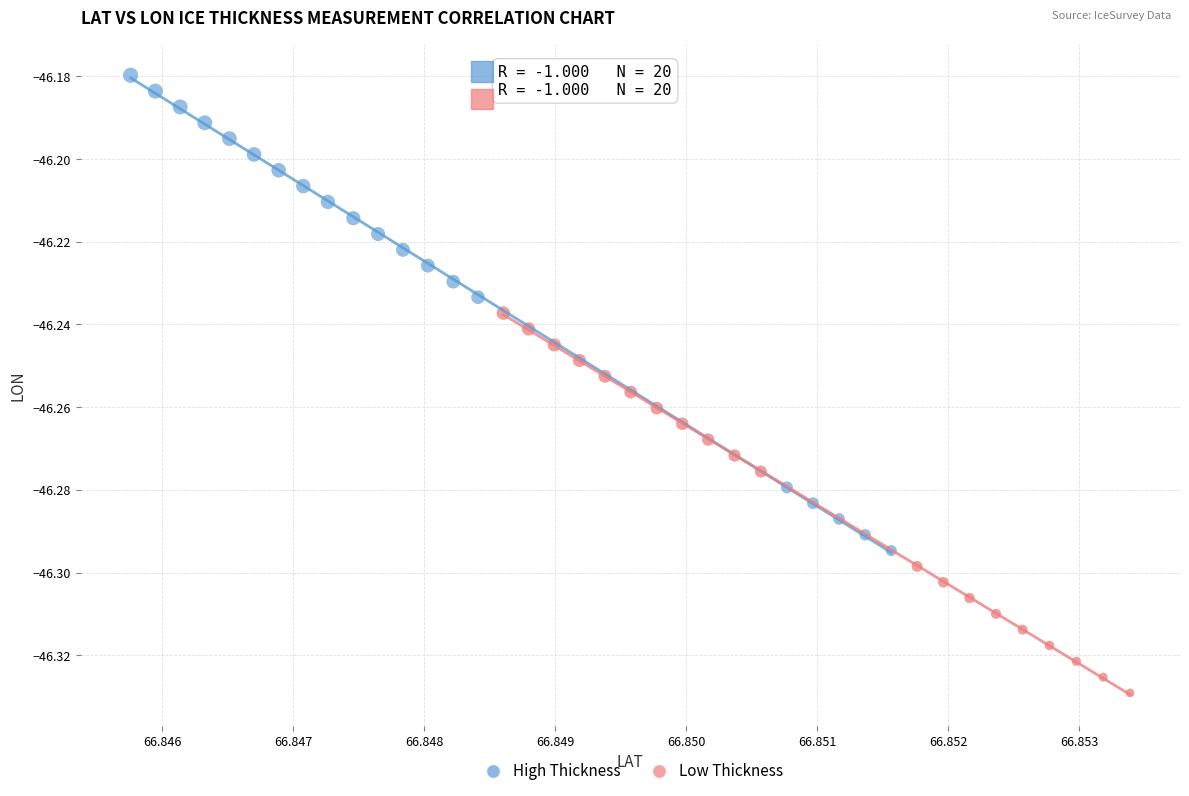

Which series contains the lowest Y value?

Low Thickness